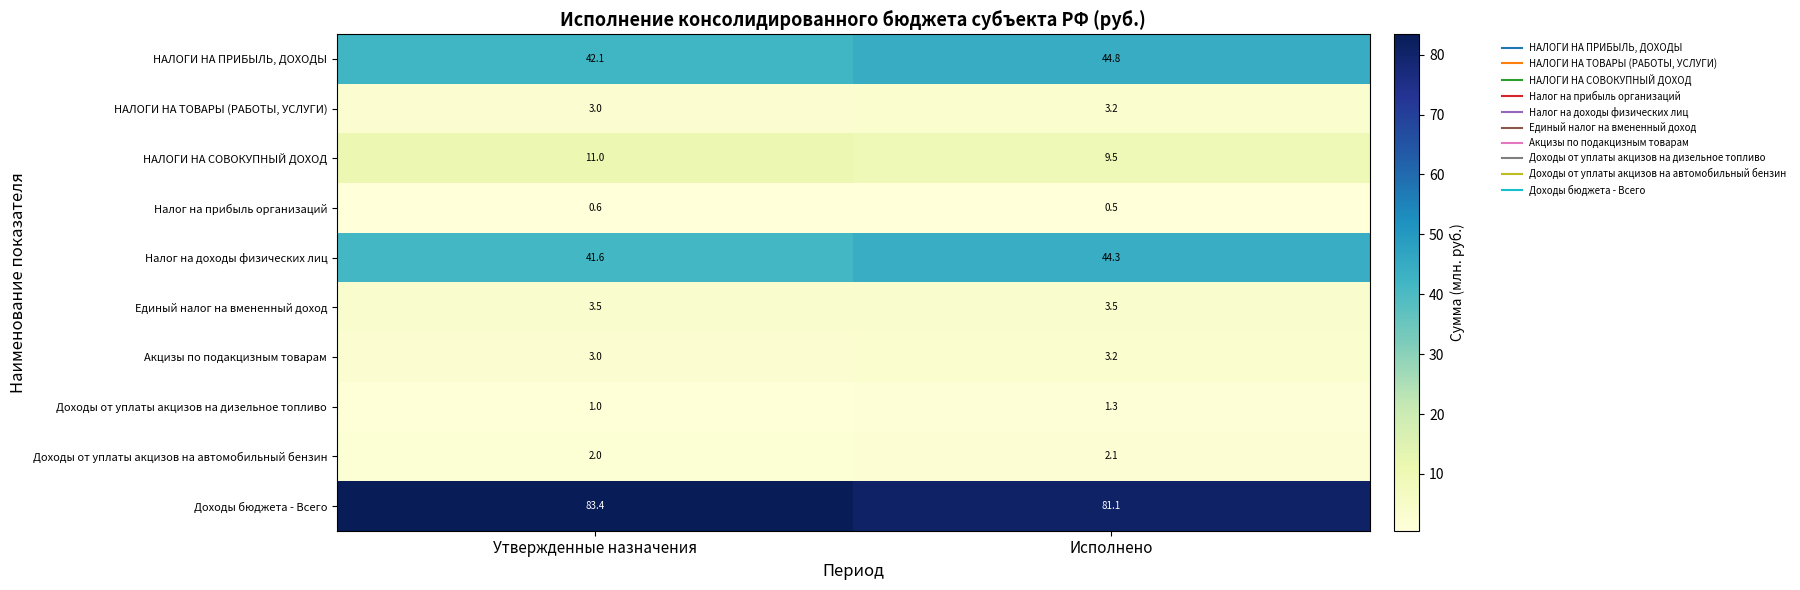

Read the Доходы от уплаты акцизов на автомобильный бензин value at Утвержденные назначения.

2.0